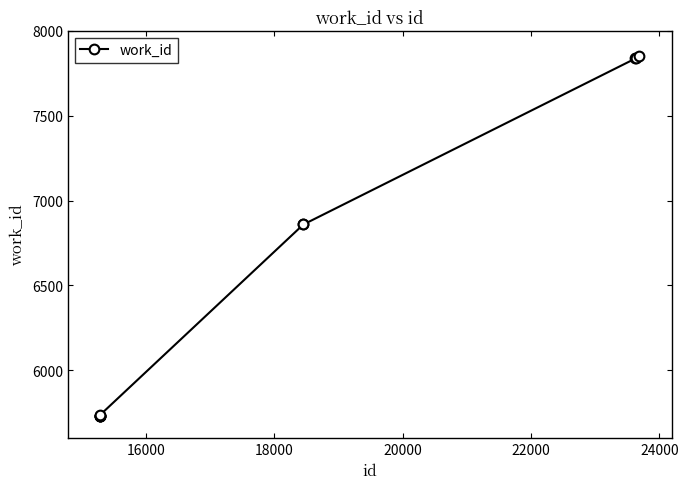

What is the difference between the maximum and minimum values?

2121